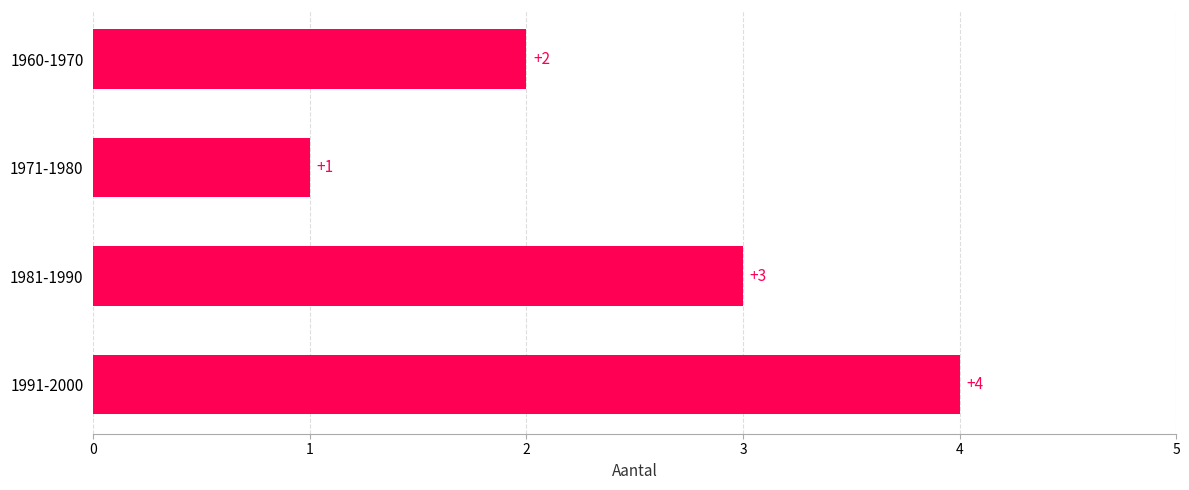

What is the change in value from 1971-1980 to 1991-2000?

+3